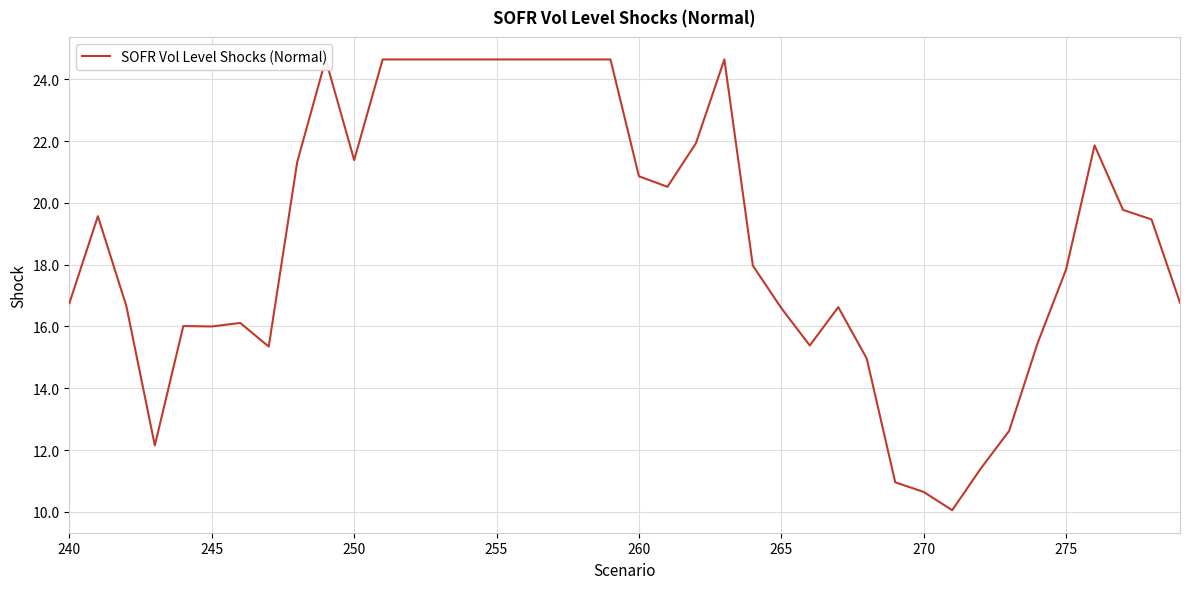

What is the value of the 39th point from the left?

19.5